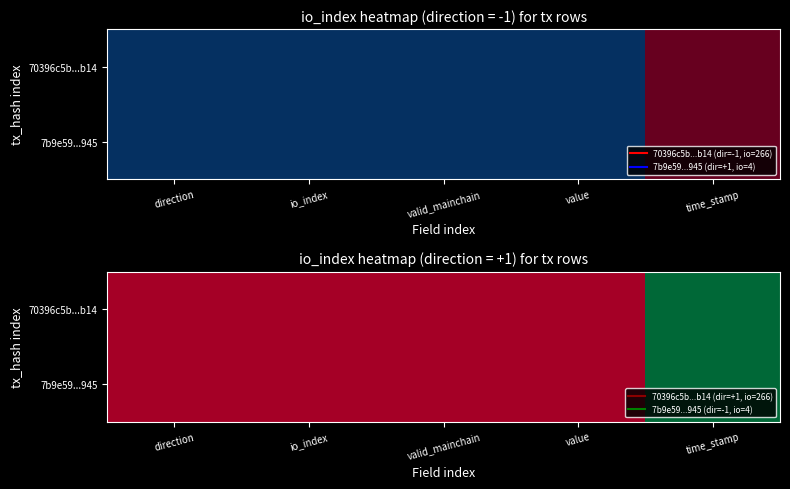

At valid_mainchain, list the series in order from largest to smallest.

70396c5b...b14, 7b9e59...945